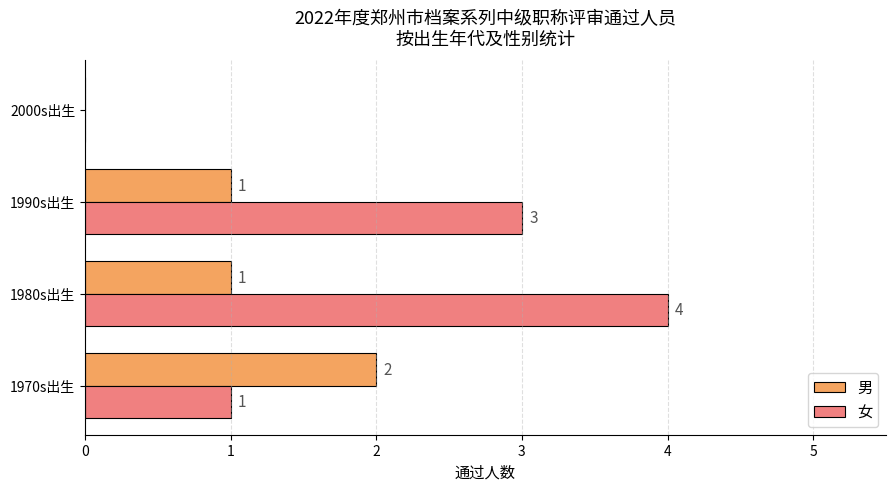

True or false: 男 has a value of 2 at 1990s出生.

False